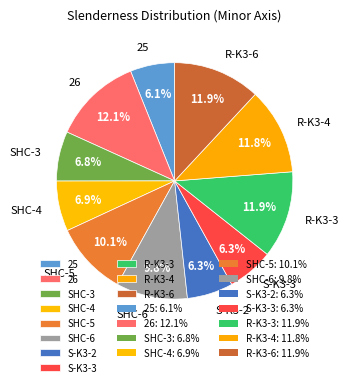

Is R-K3-3 the majority of the pie?

No